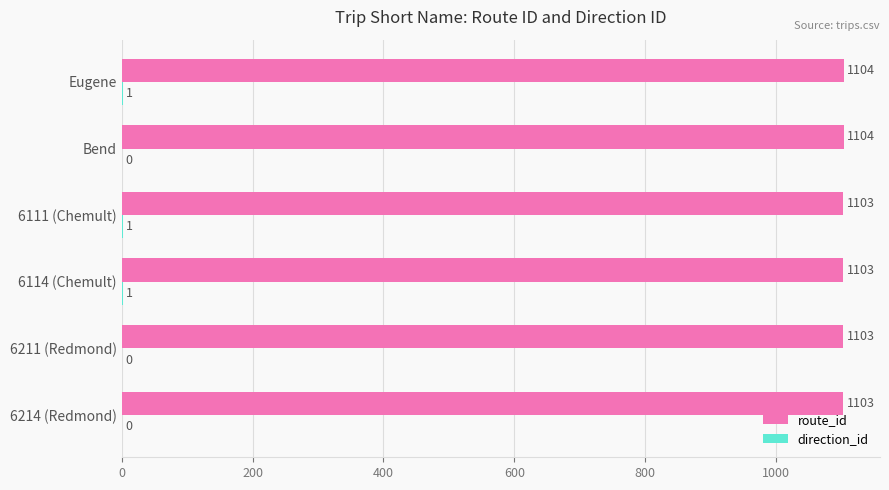

The route_id series shows 1103 at 6214 (Redmond). True or false?

True